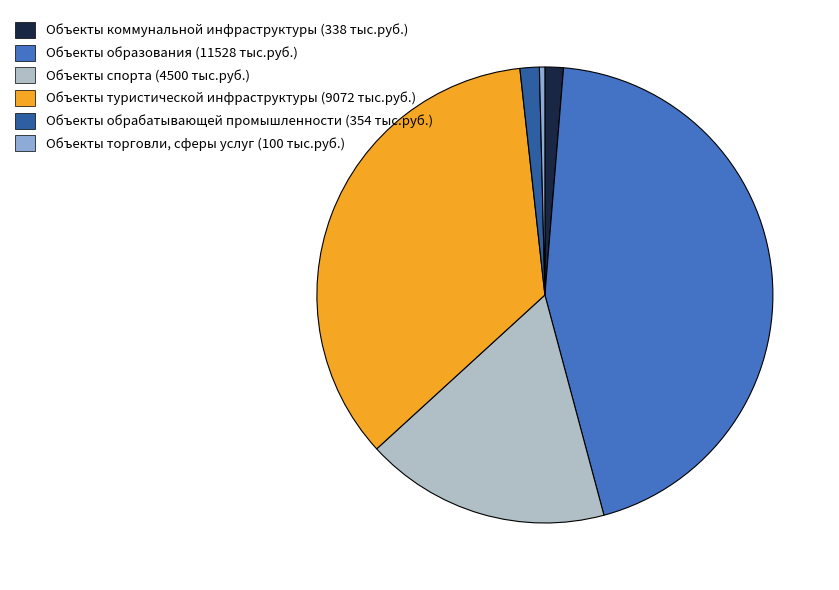

Count the number of slices in the pie.

6